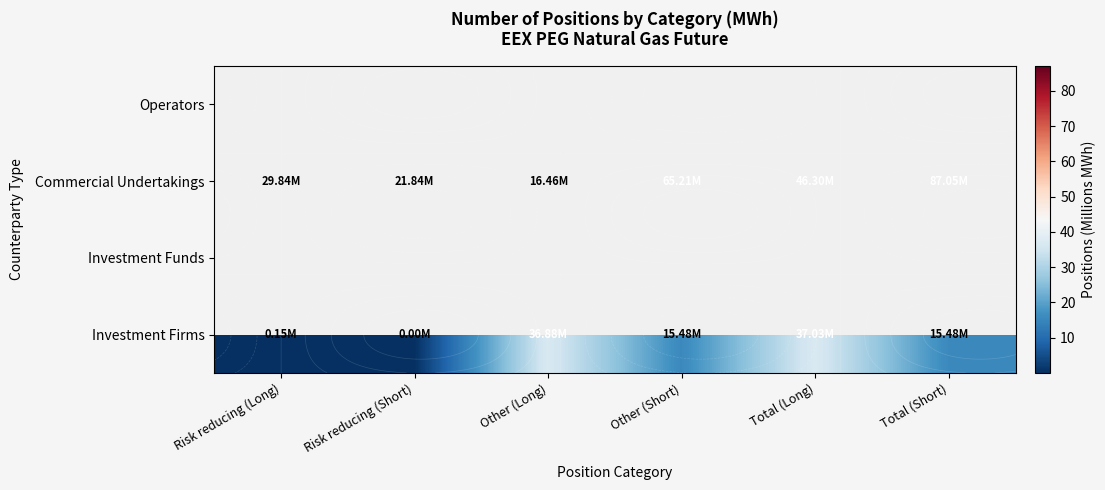

The value of Commercial Undertakings at Other (Short) is 65.2. True or false?

True